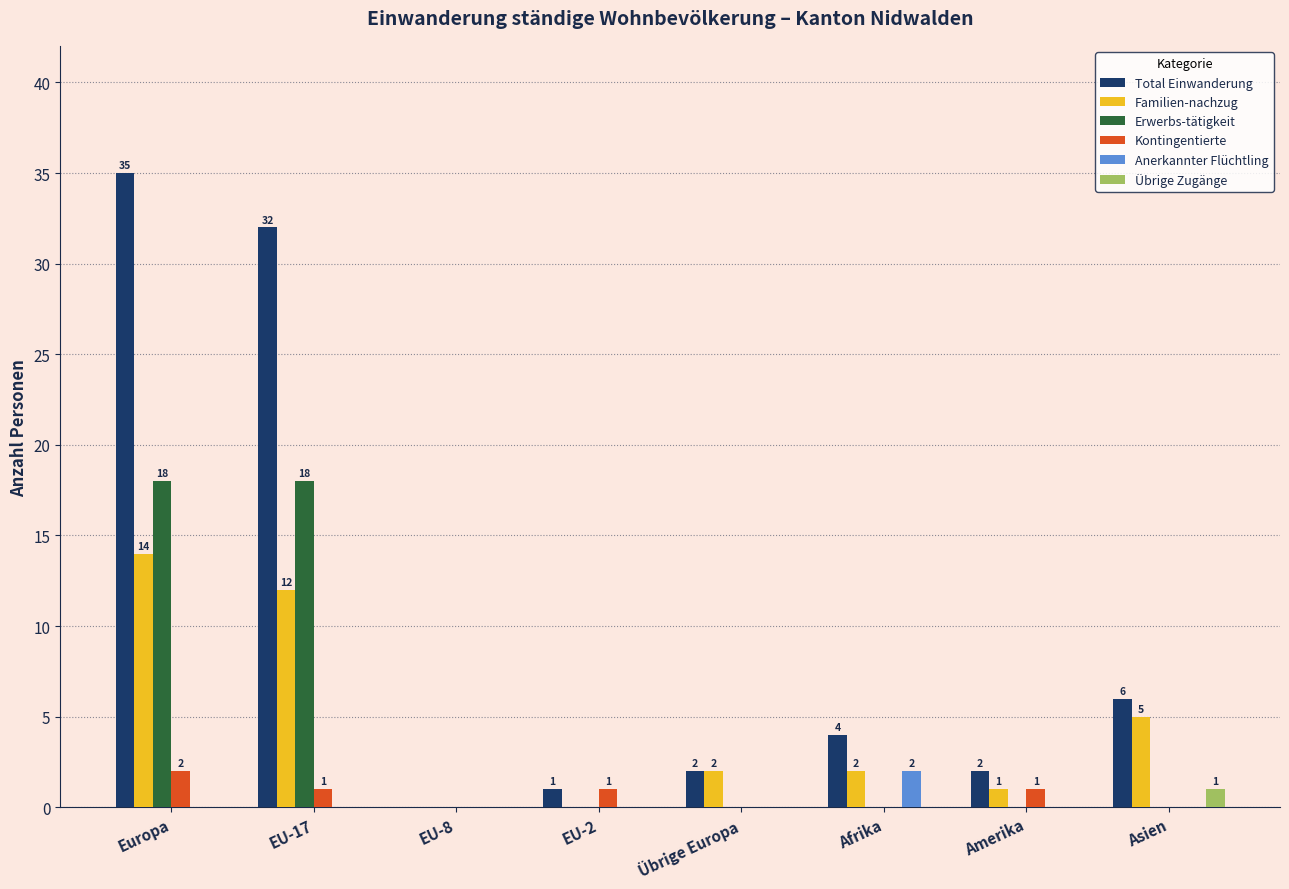

What is the difference between the Anerkannter Flüchtling values at Afrika and Asien?

2